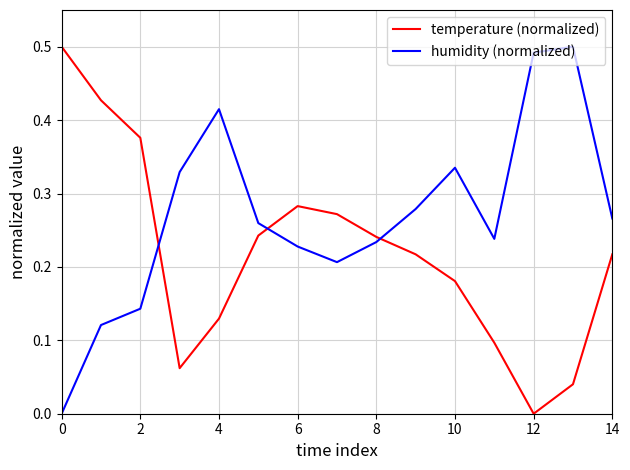

Which series ends up on top after the final intersection of temperature (normalized) and humidity (normalized)?

humidity (normalized)